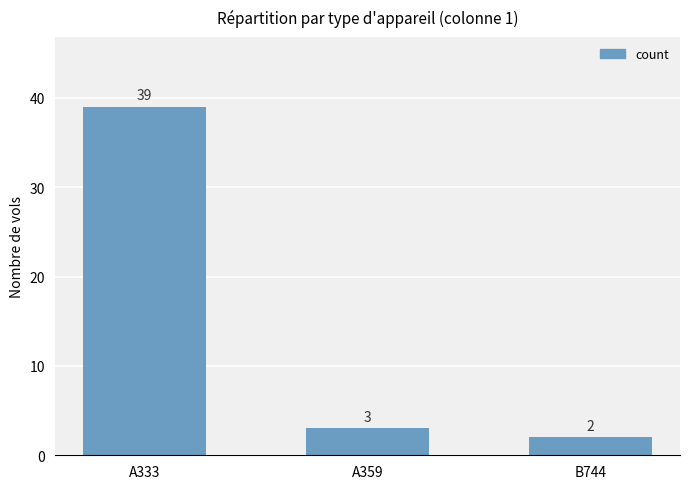

Does the chart contain stacked bars?

No